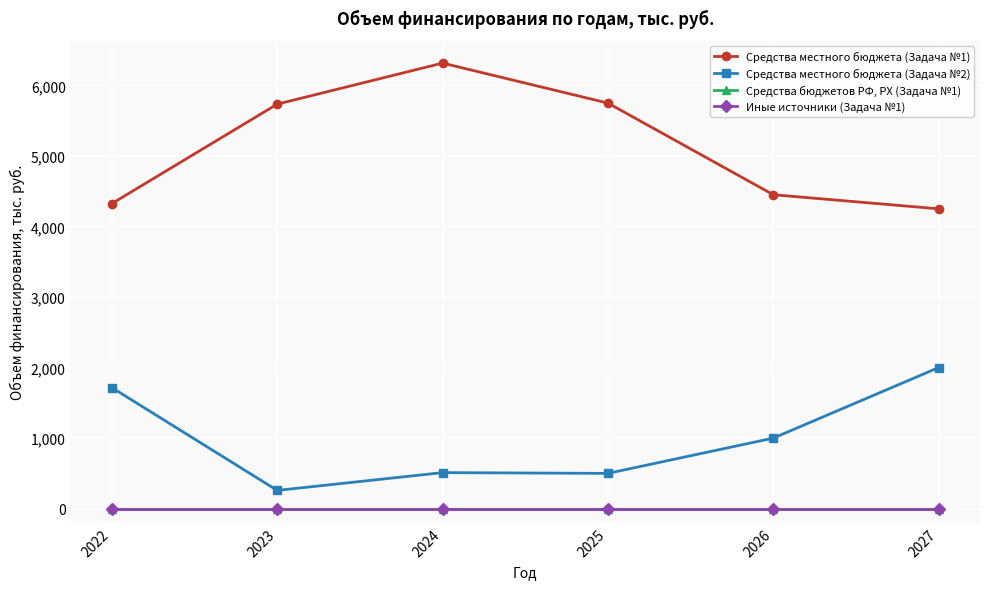

Does the chart have visible grid lines?

Yes